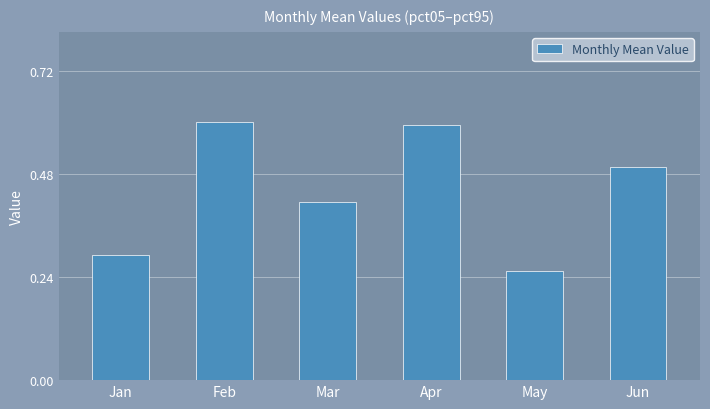

What is the sum of all values?

2.7